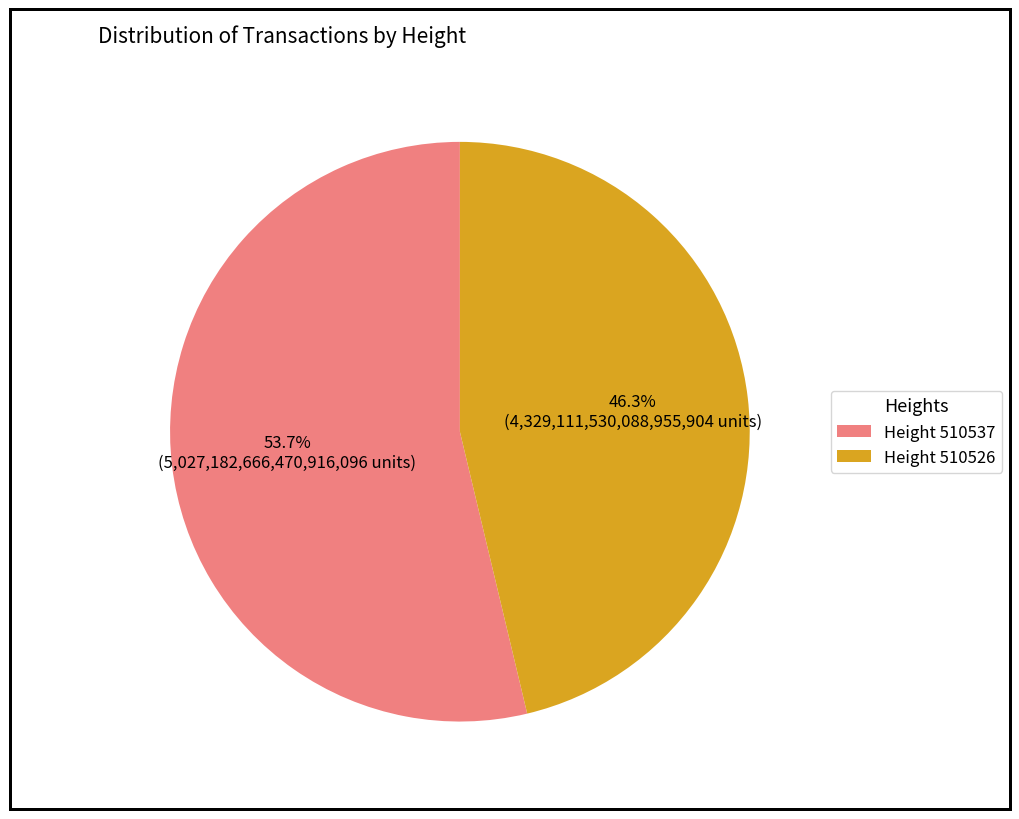

Rank the categories by value from highest to lowest.

Height 510537, Height 510526